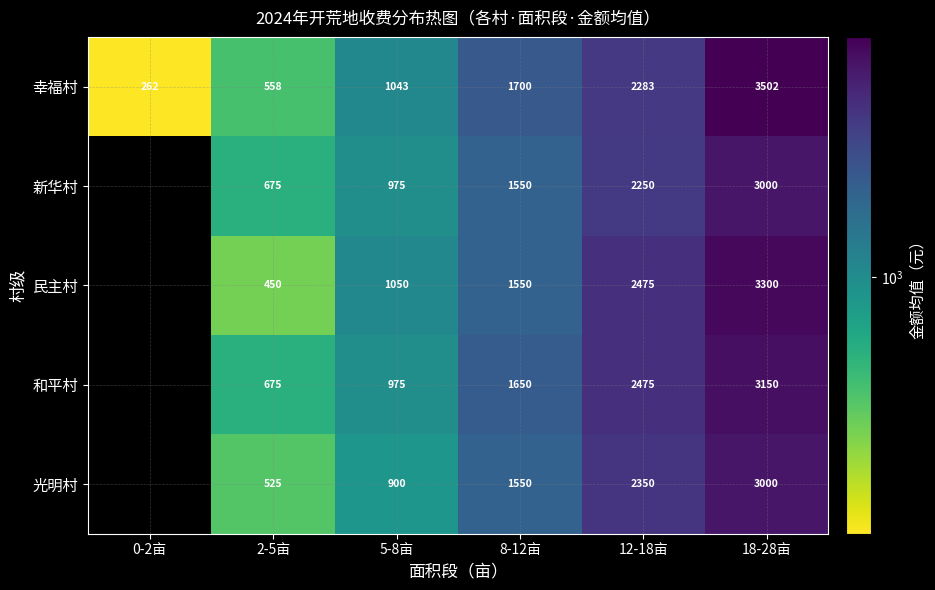

Which category has the lowest value in the 幸福村 series?

0-2亩